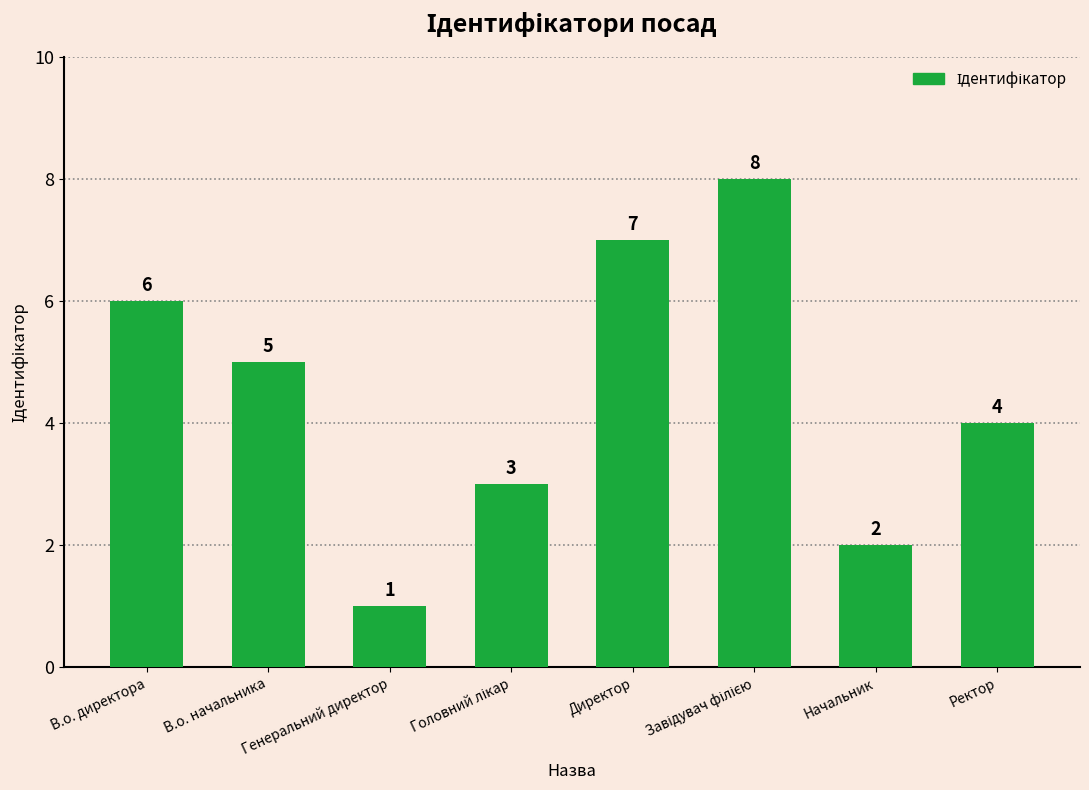

At which label is the value closest to 4?

Ректор